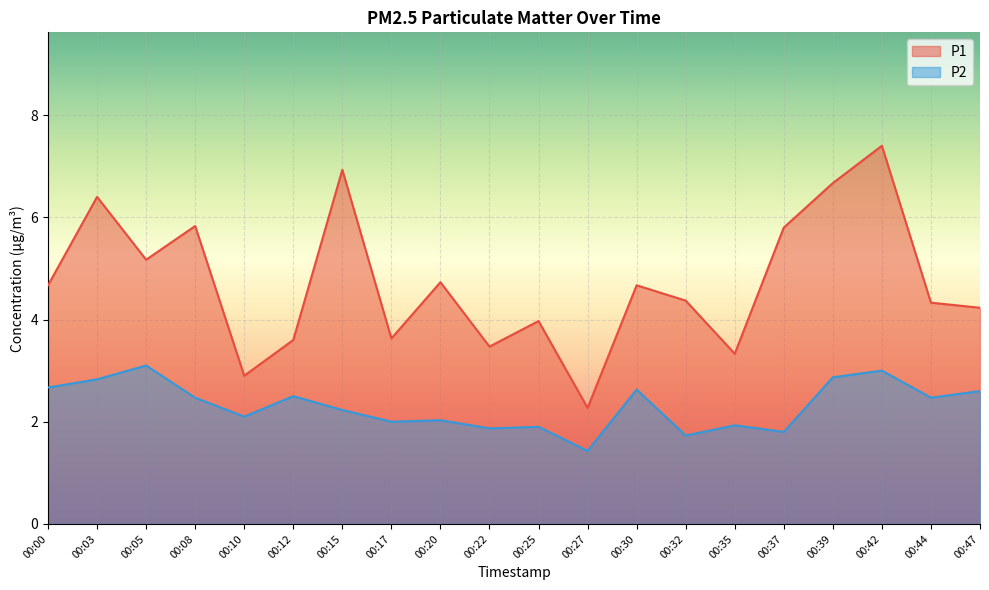

Which label corresponds to the largest value in the chart?

00:42